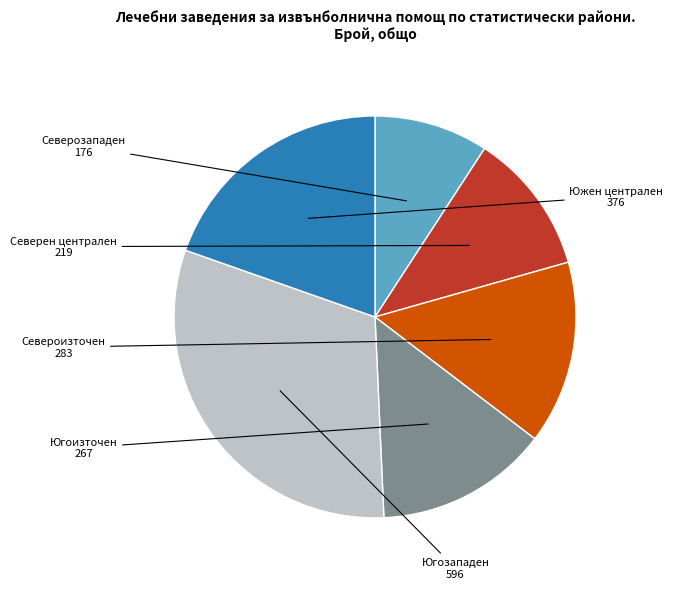

Does any single category account for the majority?

No